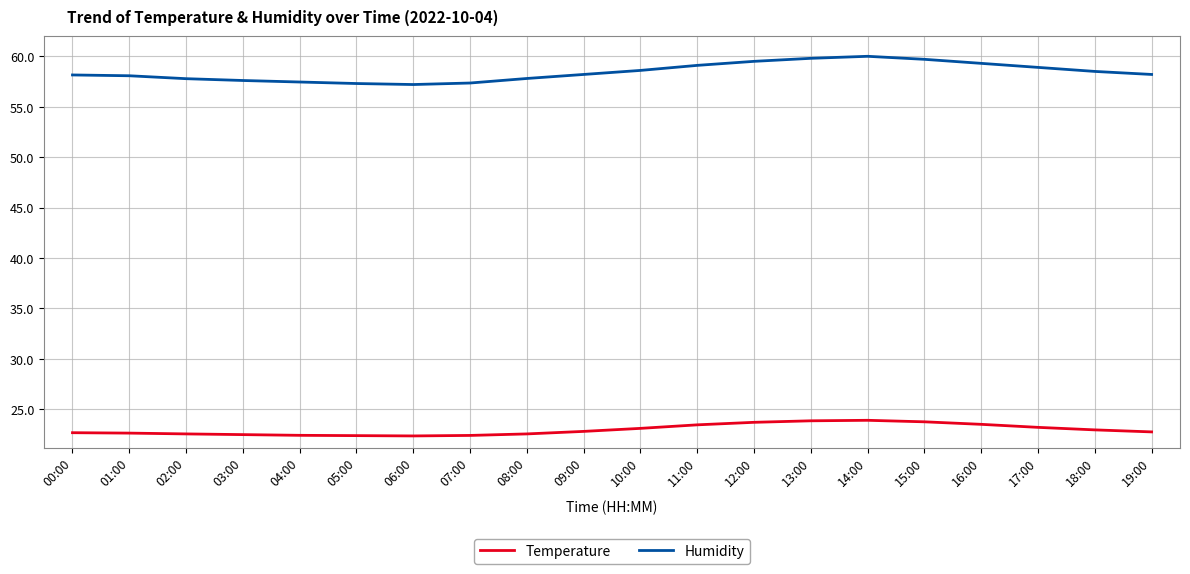

What is the difference between the second highest and second lowest values in the Temperature series?

1.5